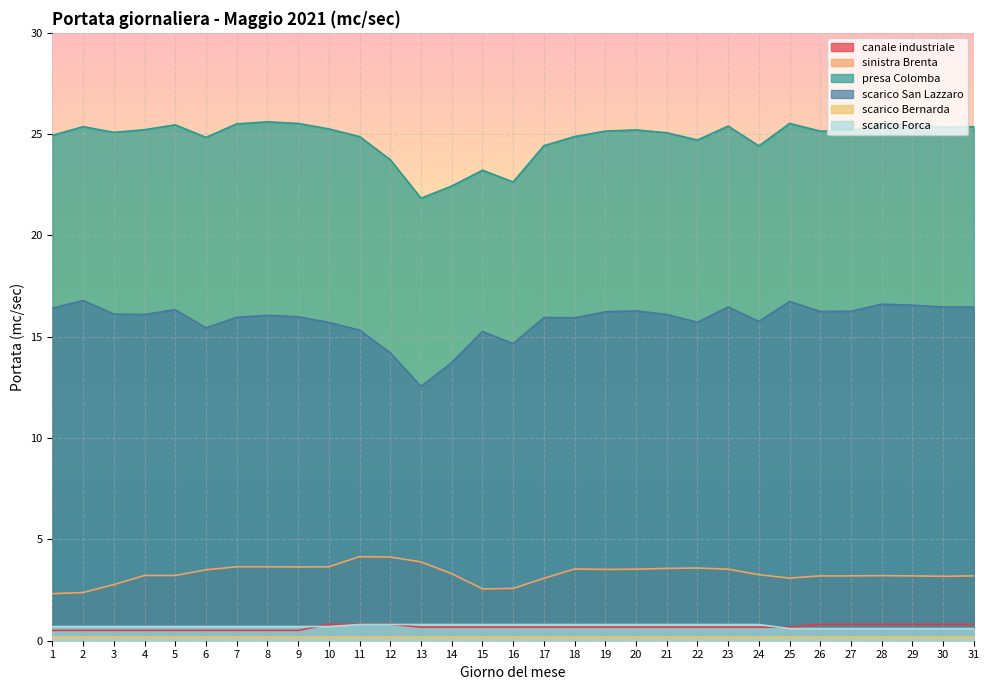

Which series has the largest total across all categories?

presa Colomba